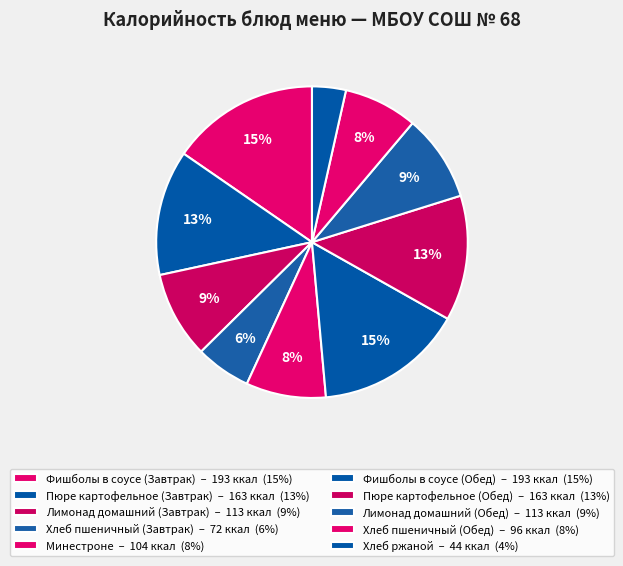

What is the largest slice in the pie chart?

Фишболы в соусе (Завтрак)